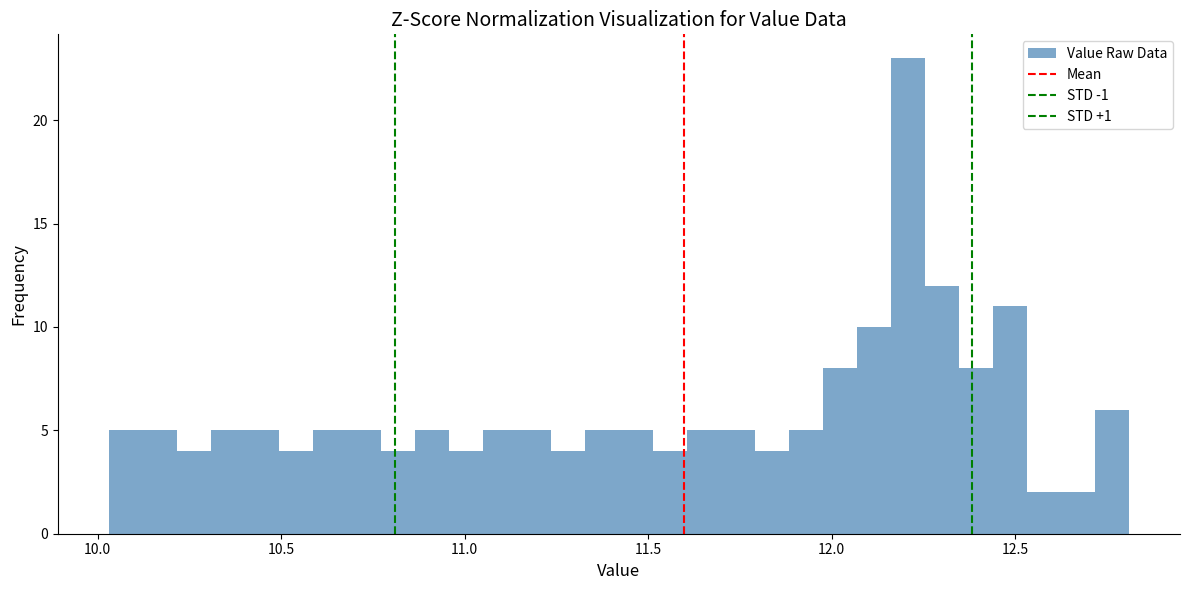

Around what value on the x-axis is the tallest bar? Give the approximate position of its centre, as read against the axis.

12.20